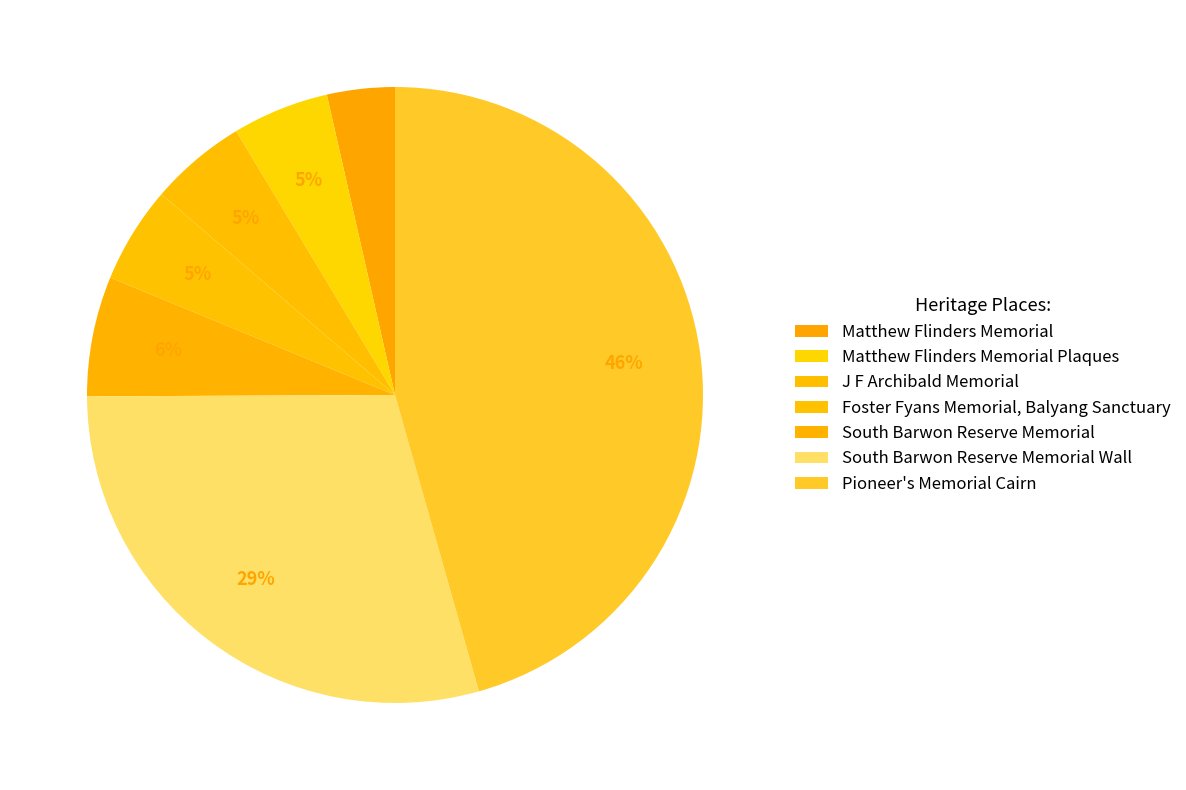

How many segments does this pie chart have?

7